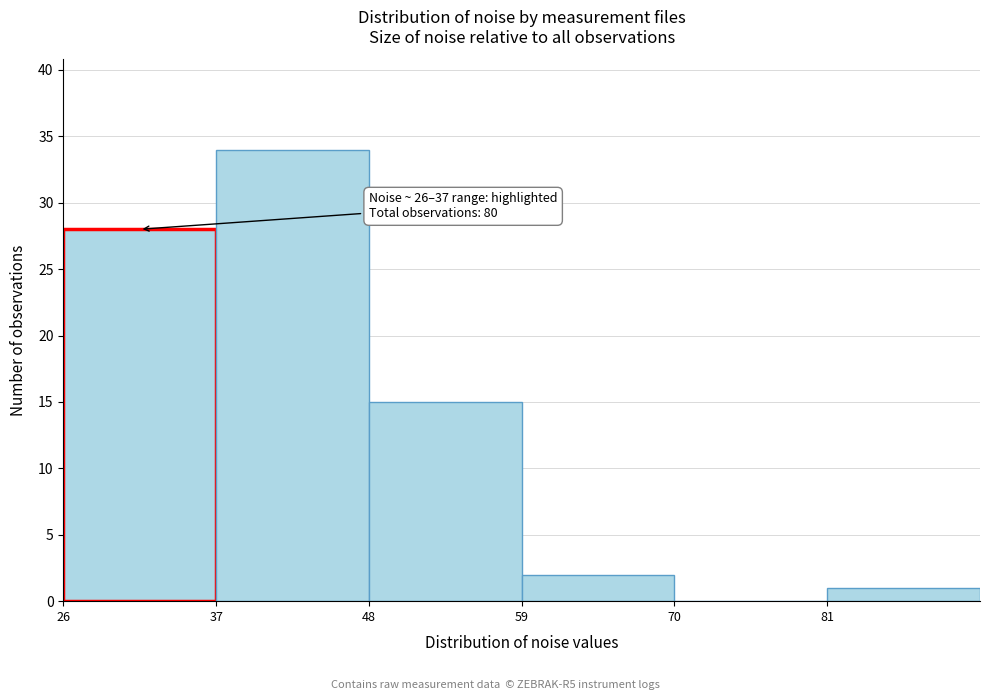

Which range on the x-axis has the tallest bar?

37 to 48